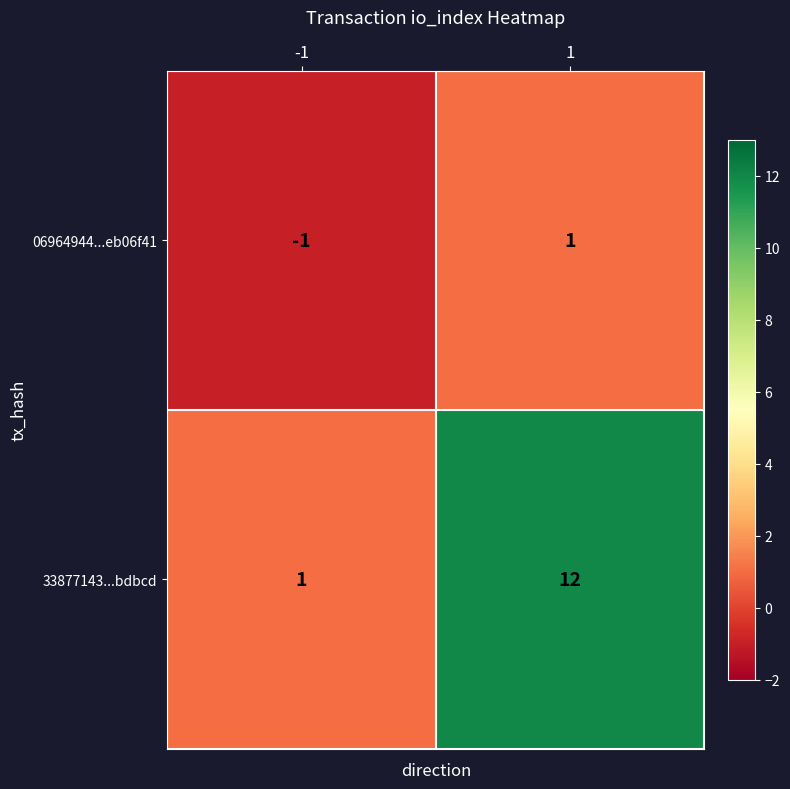

What is the sum of all 33877143...bdbcd values?

13